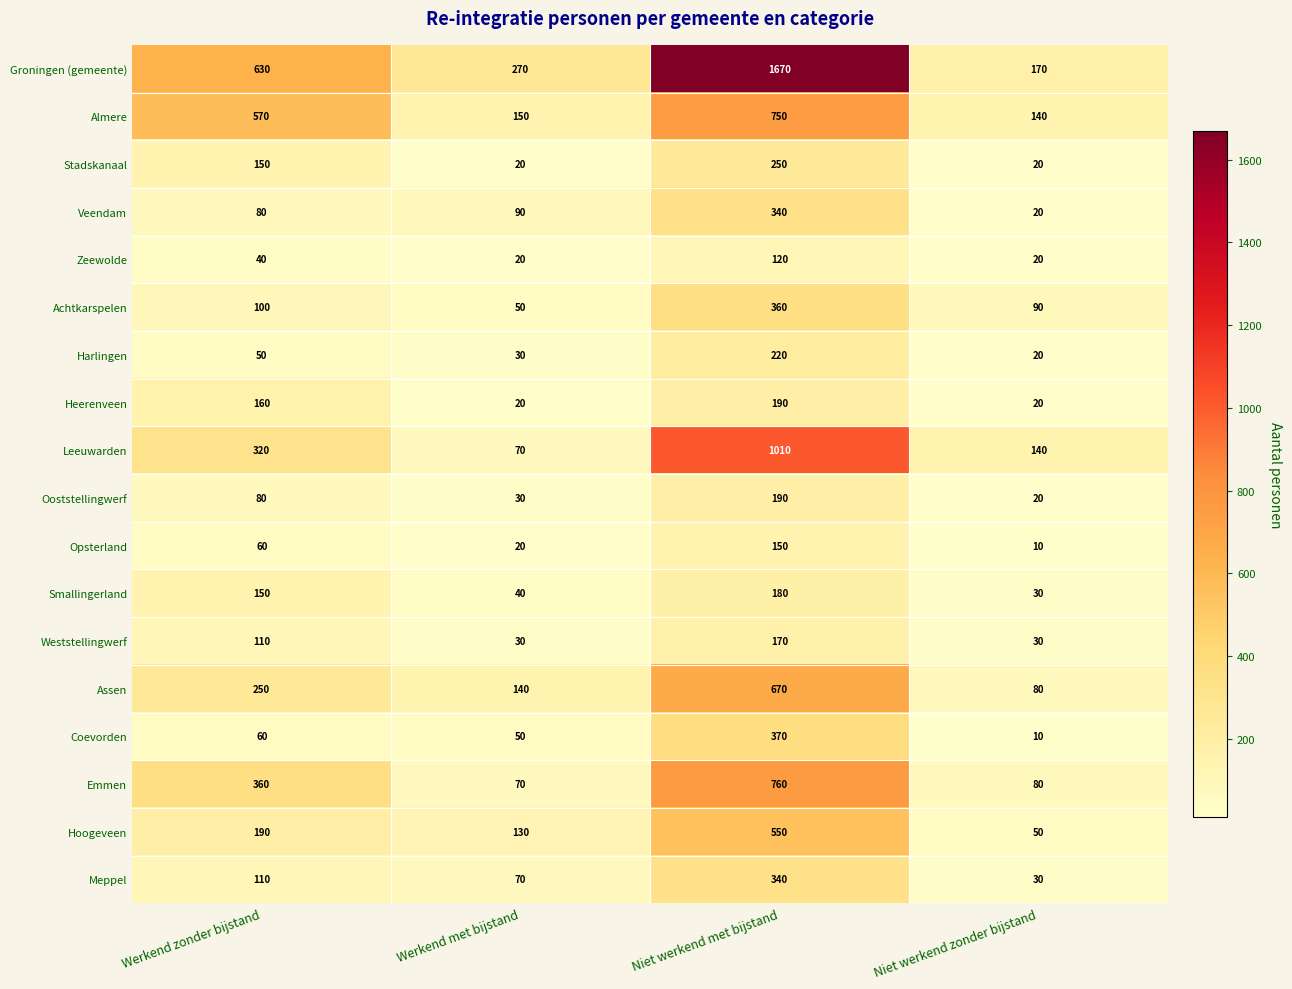

At which category is the sum across all series the highest?

Niet werkend met bijstand